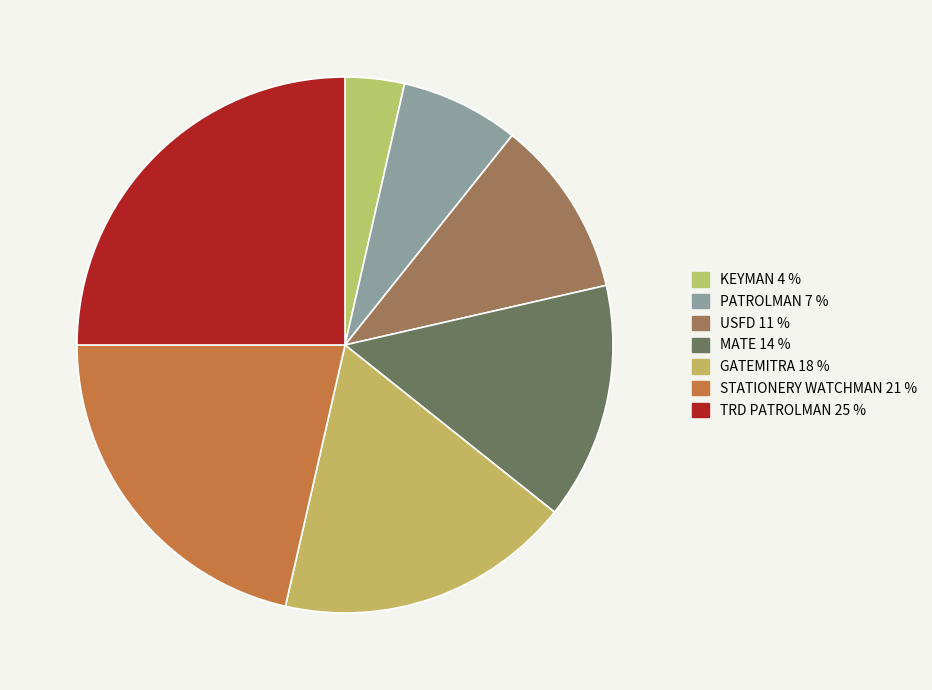

What portion of the pie excludes TRD PATROLMAN?

75.0%